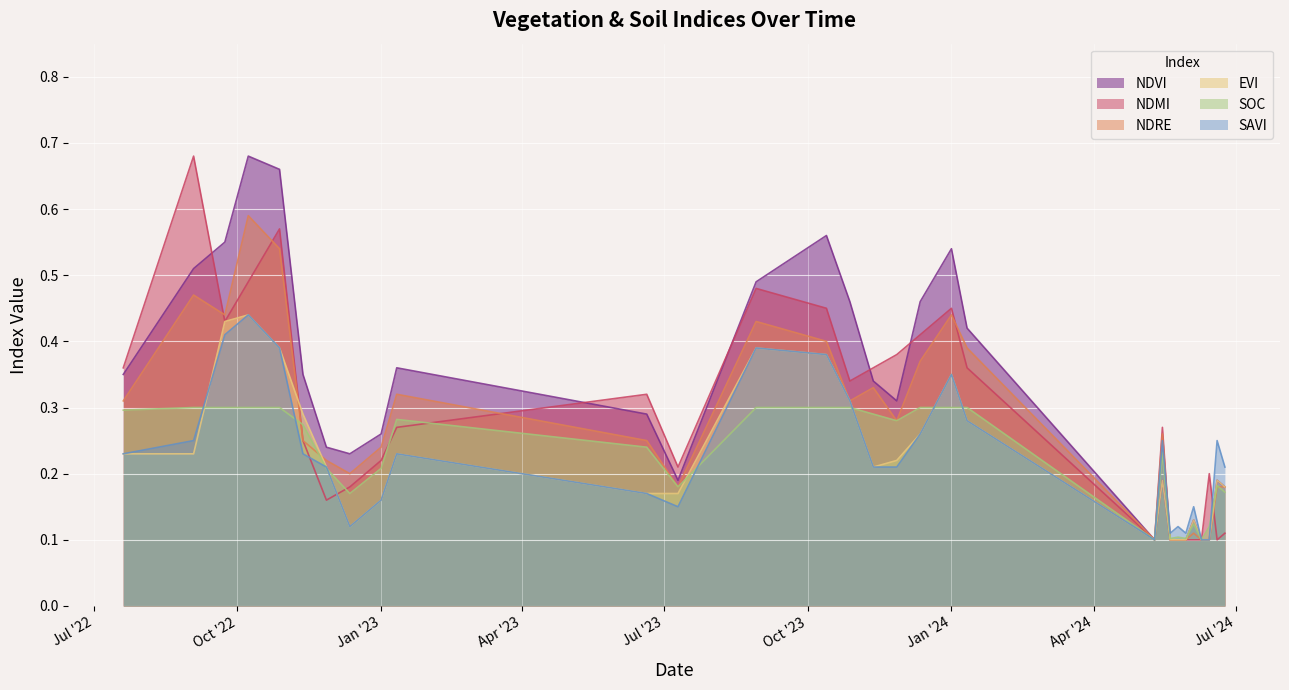

Between which two adjacent categories do ndmi and savi first intersect?

12-11-2022 and 27-11-2022